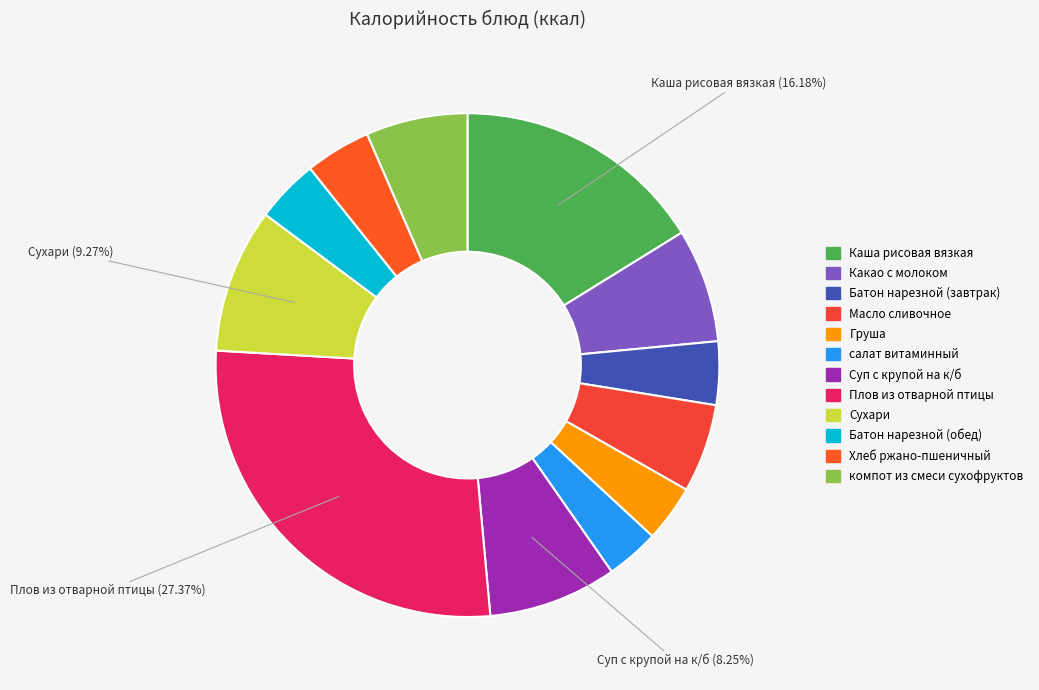

How many slices are in this pie chart?

12